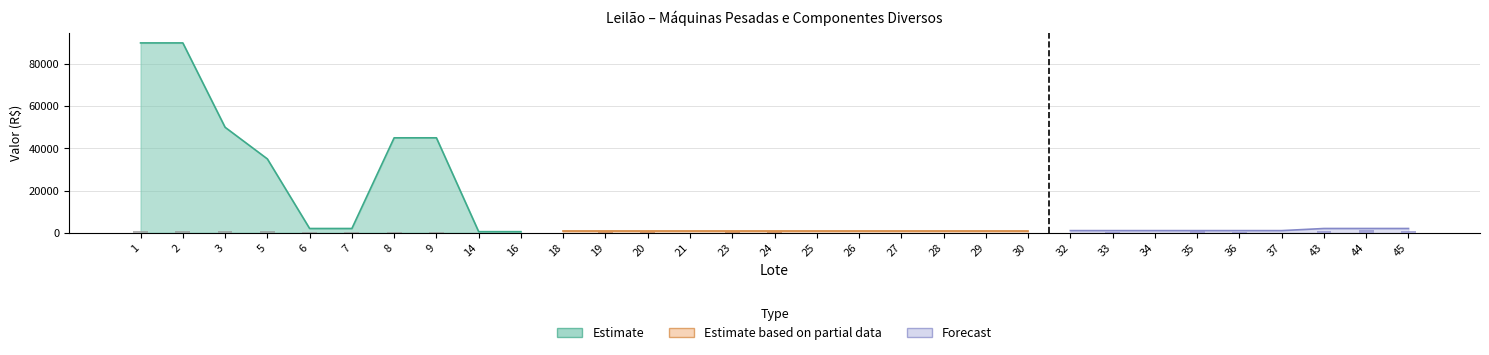

The value of Lance atual at 3 is 50000. True or false?

True